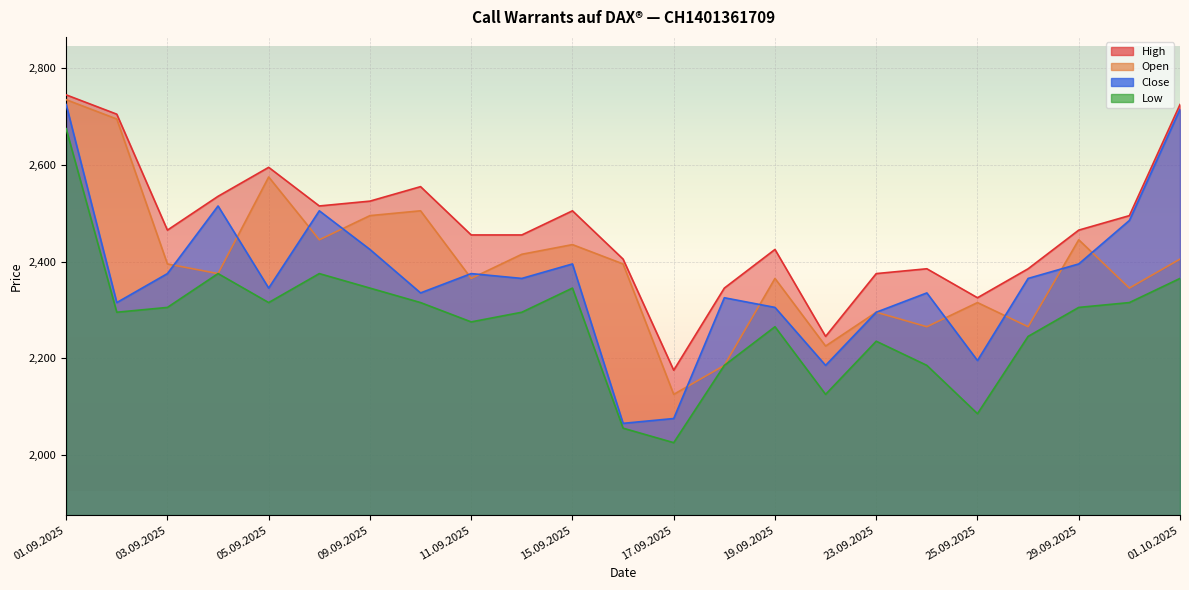

What is the spread (max minus min) of values at 18.09.2025?

160